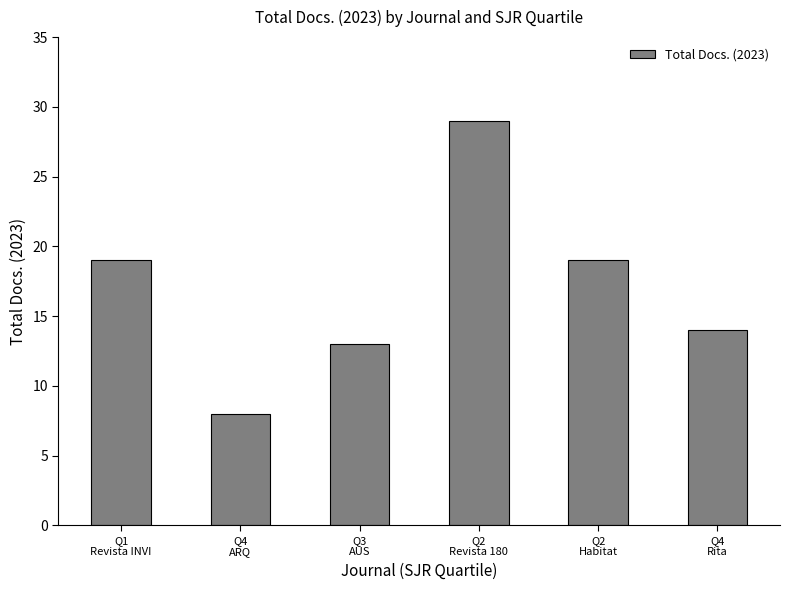

Reading left to right, extract all data points from this chart.

19	8	13	29	19	14